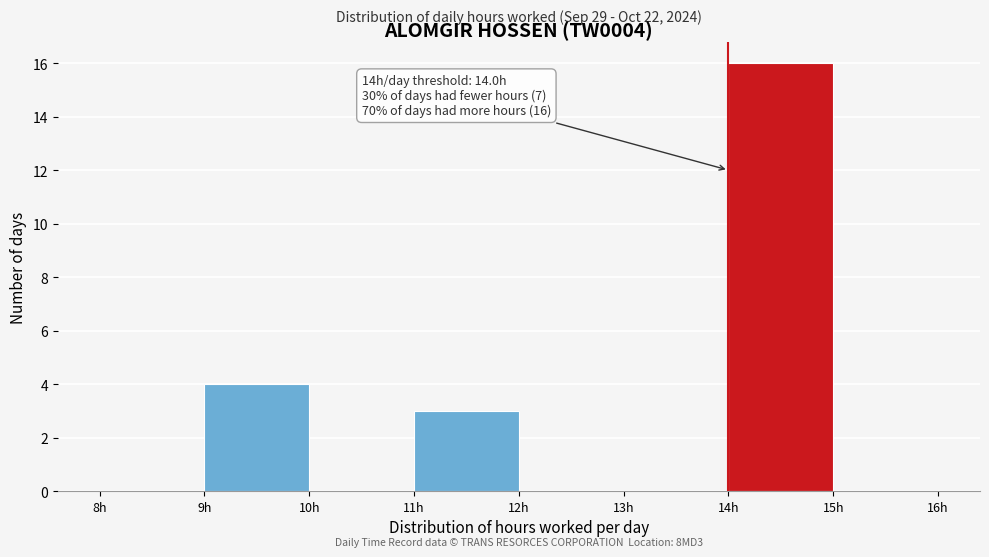

Over which range of the x-axis is the bar tallest?

14 to 15